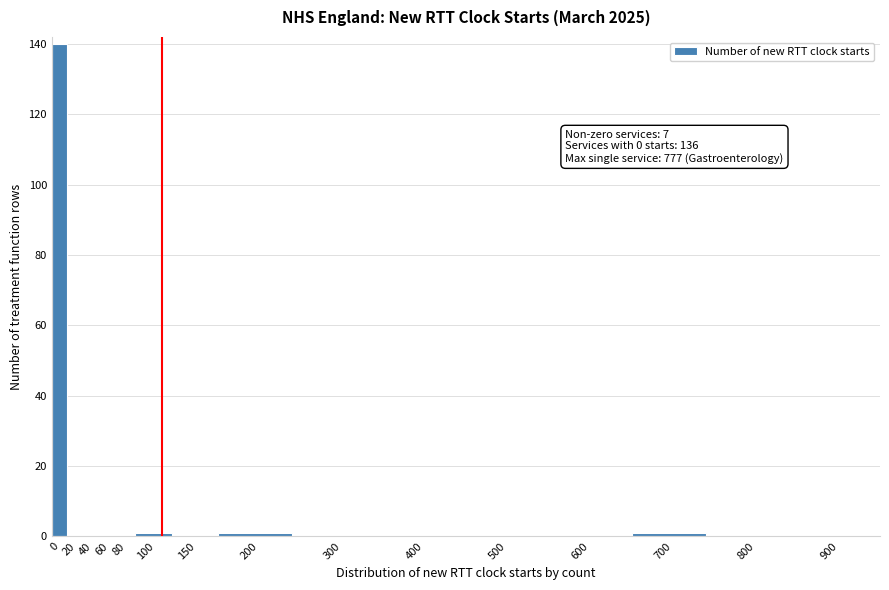

Reading left to right, what are all the values shown in this chart?

0=140	20=0	40=0	60=0	80=0	100=1	150=0	200=1	300=0	400=0	500=0	600=0	700=1	800=0	900=0